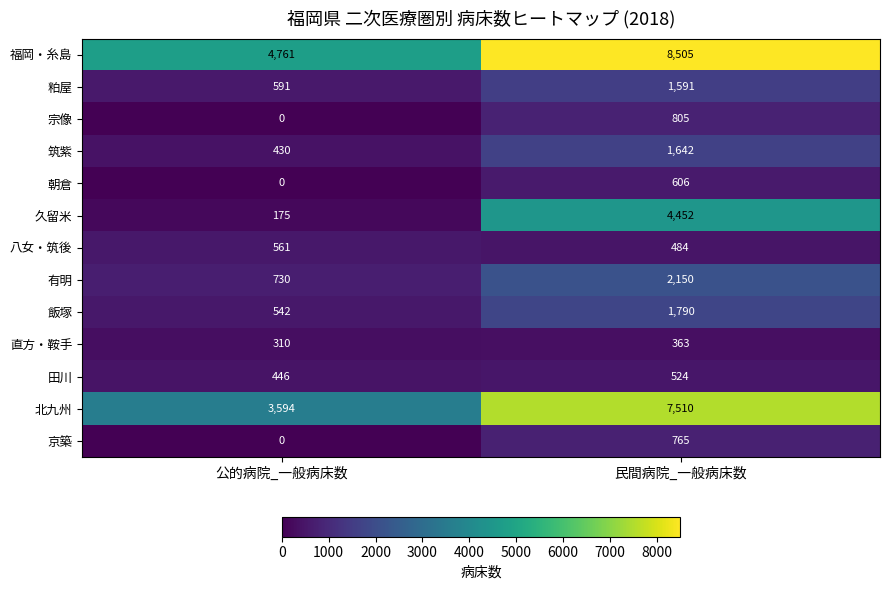

At which label is 福岡・糸島 closest to 6633?

公的病院_一般病床数